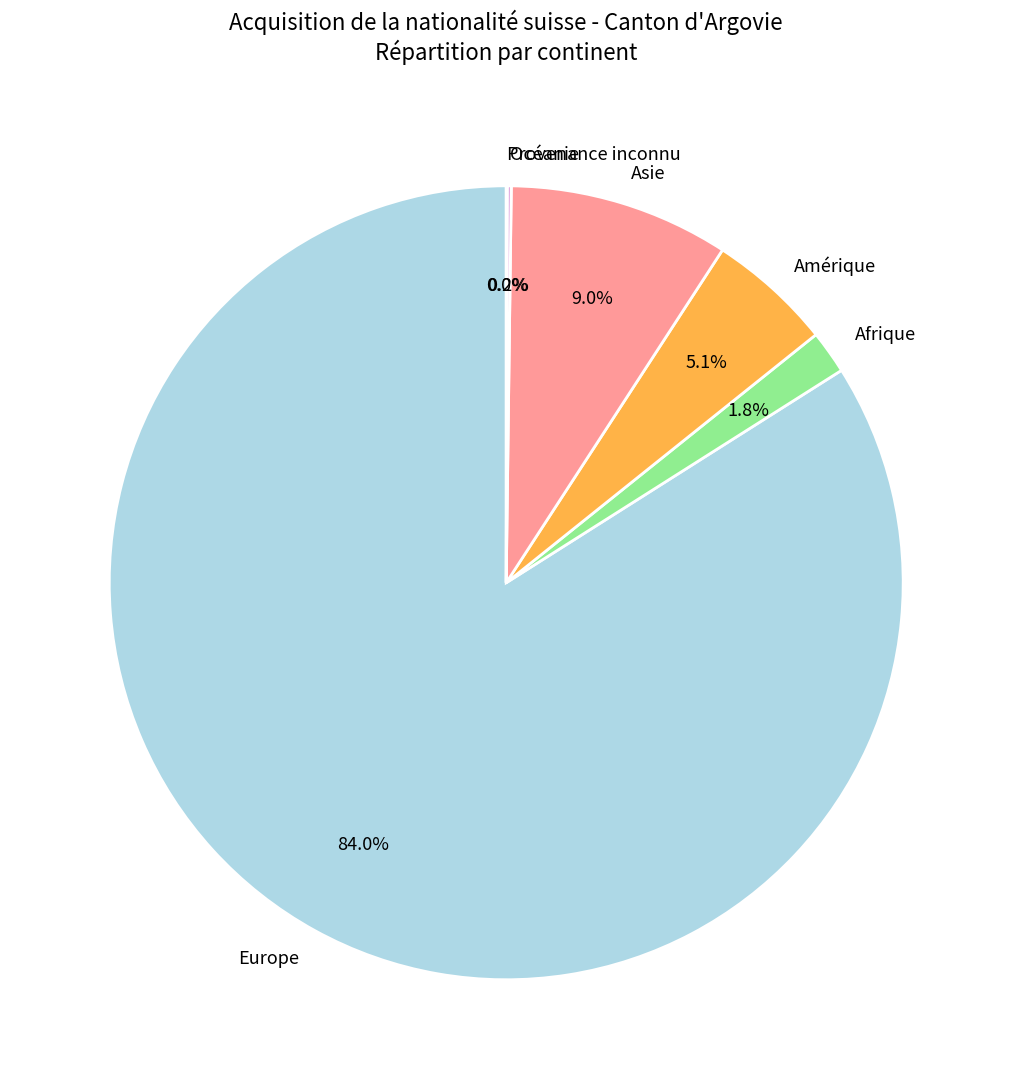

Which slice is the largest?

Europe